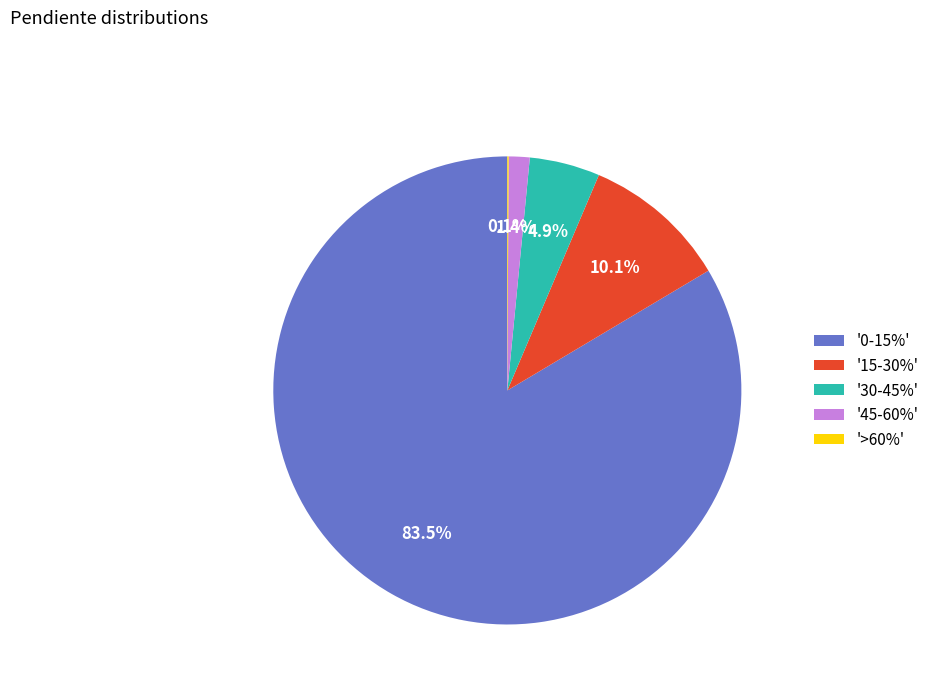

Which category has the biggest portion of the pie?

'0-15%'